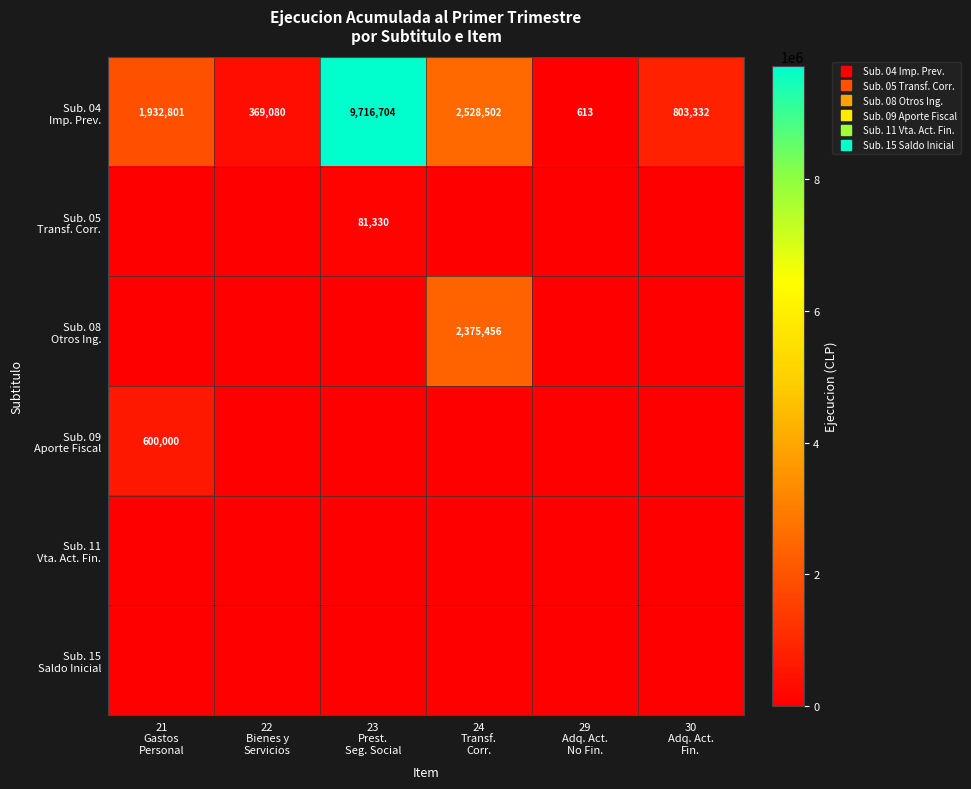

What is the average value of the Sub. 05 Transf. Corr. series?

13555